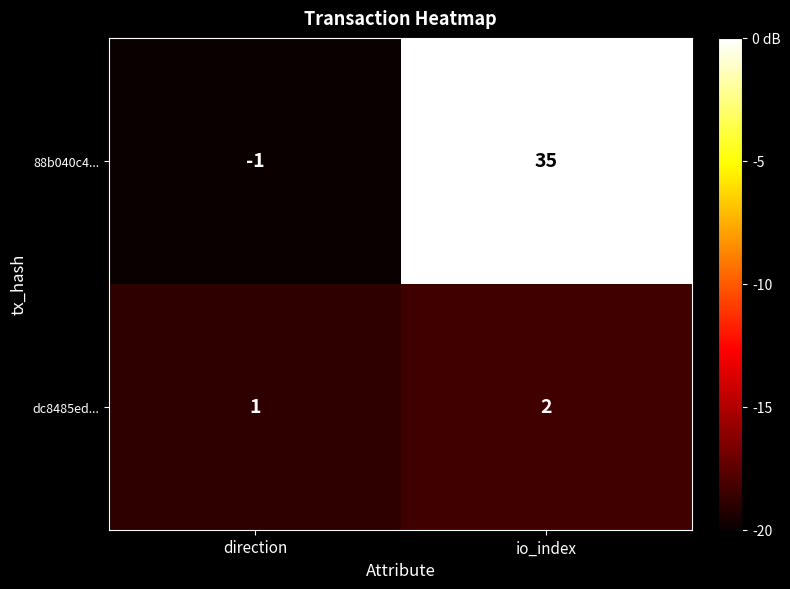

Rank the series by their maximum value, from highest to lowest.

88b040c4..., dc8485ed...